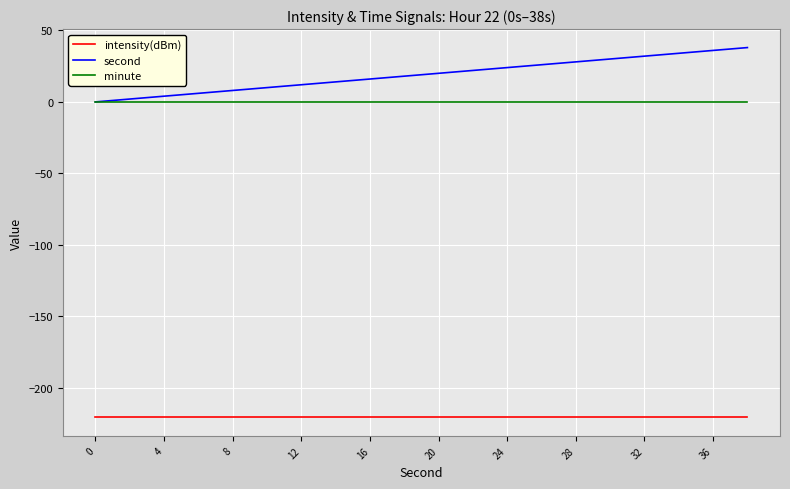

What is the smallest value displayed?

-220.7